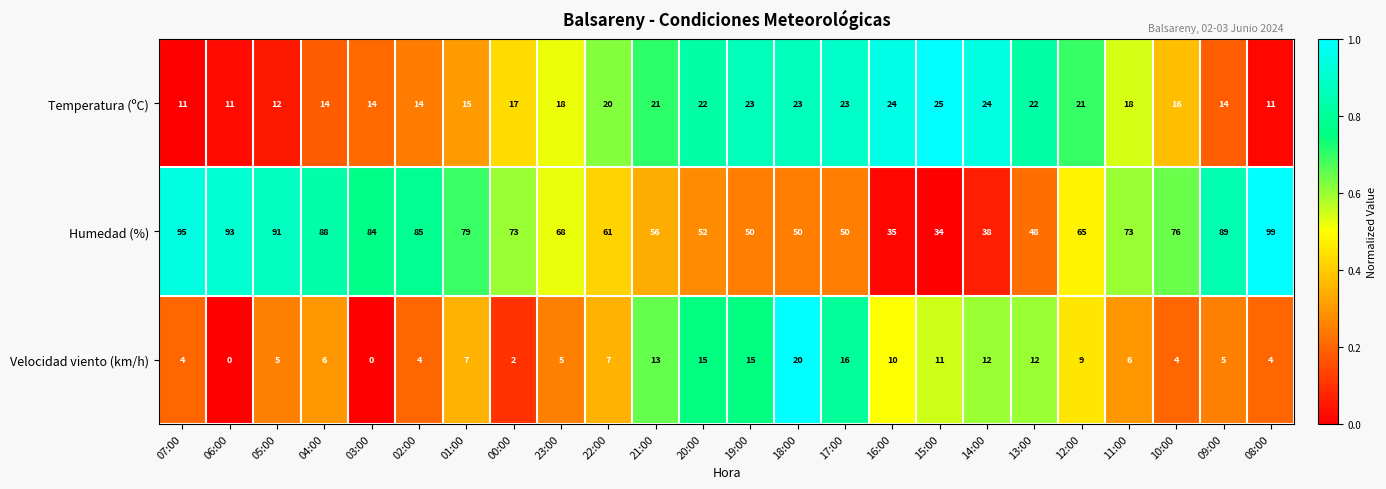

Which category has the lowest value in the Humedad (%) series?

15:00